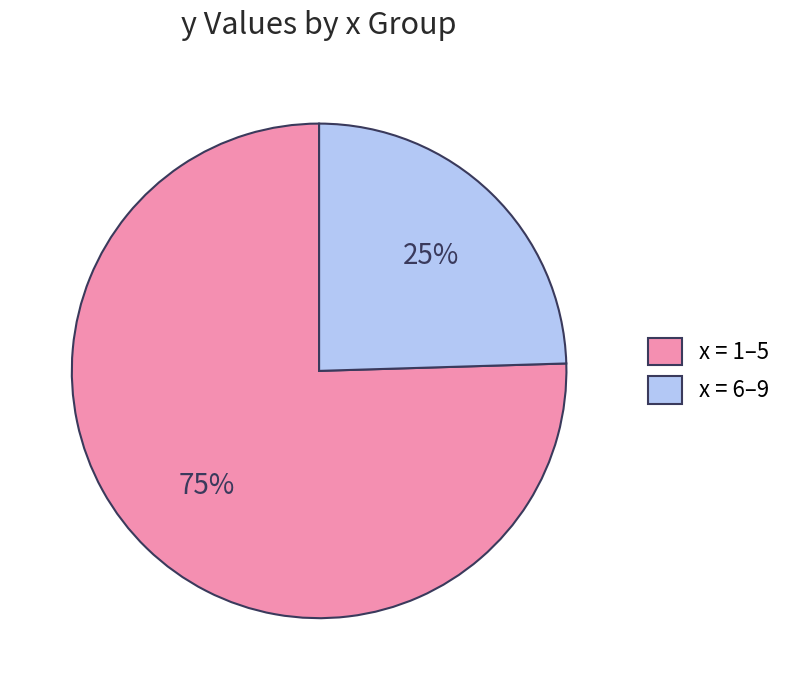

To the nearest percent, what is the average slice percentage?

50%